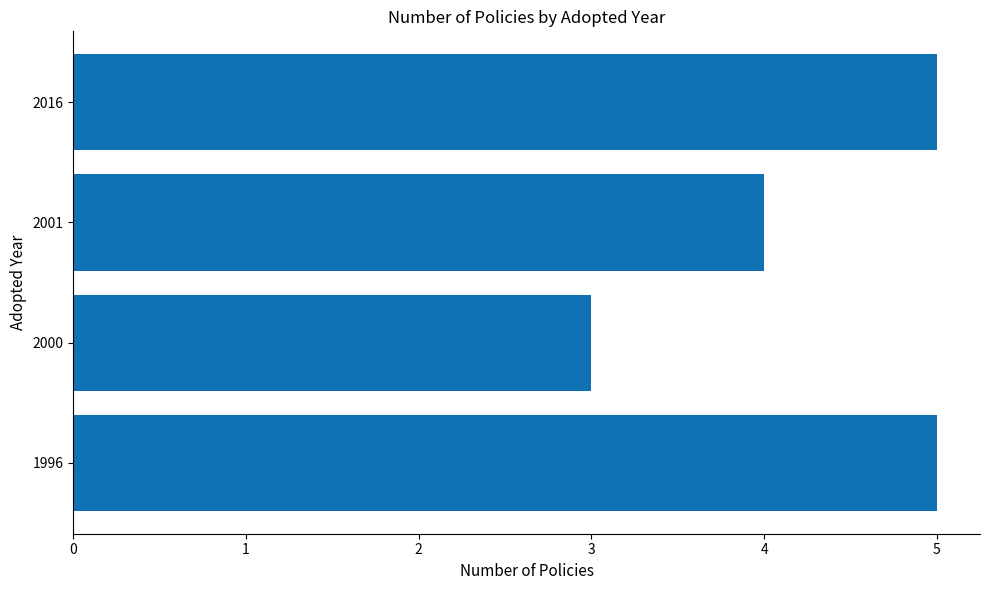

The chart shows a value of 5 at 2000. True or false?

False